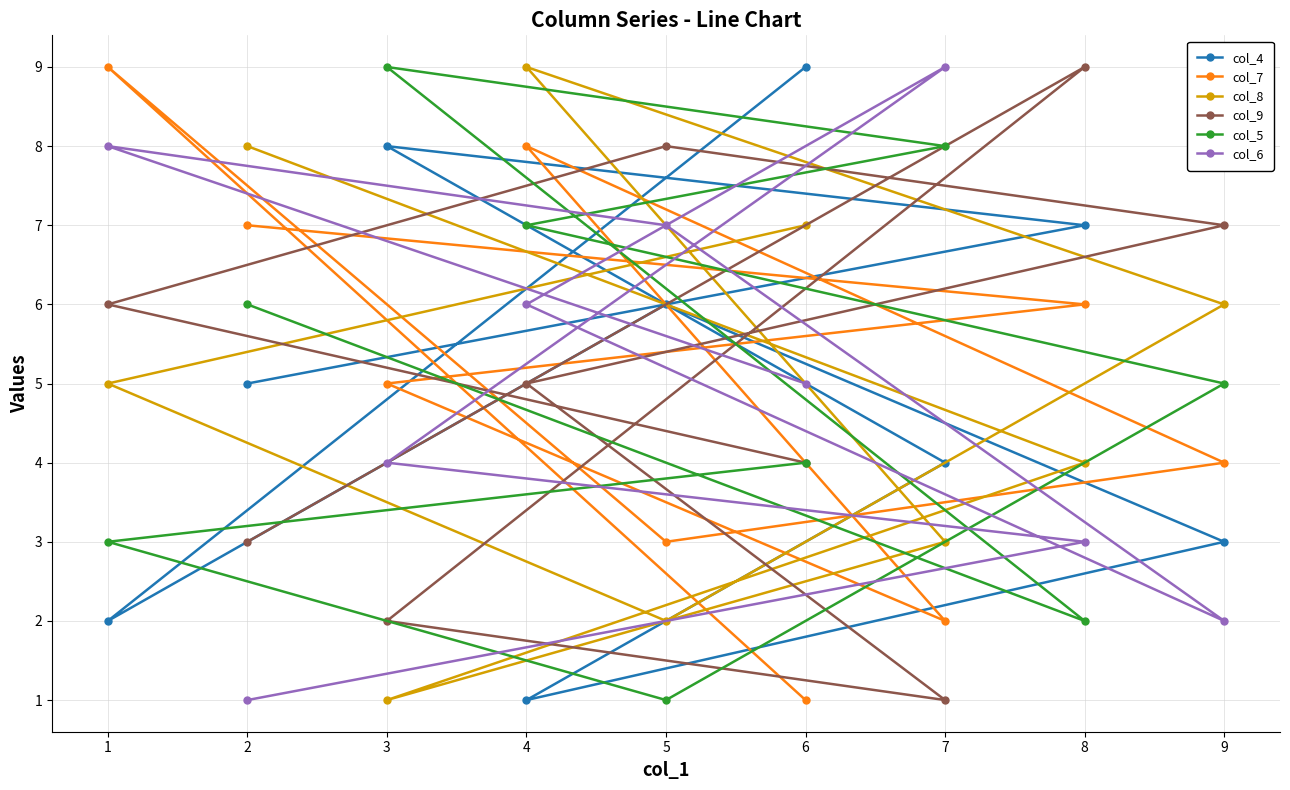

How many data points in col_5 are above 5?

4